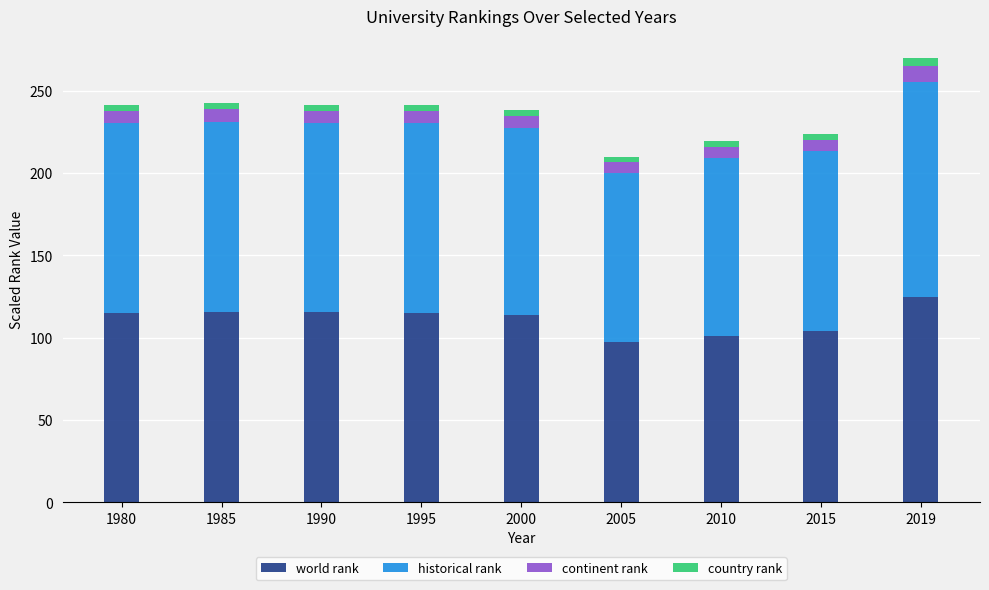

How many data points does each series have?

9